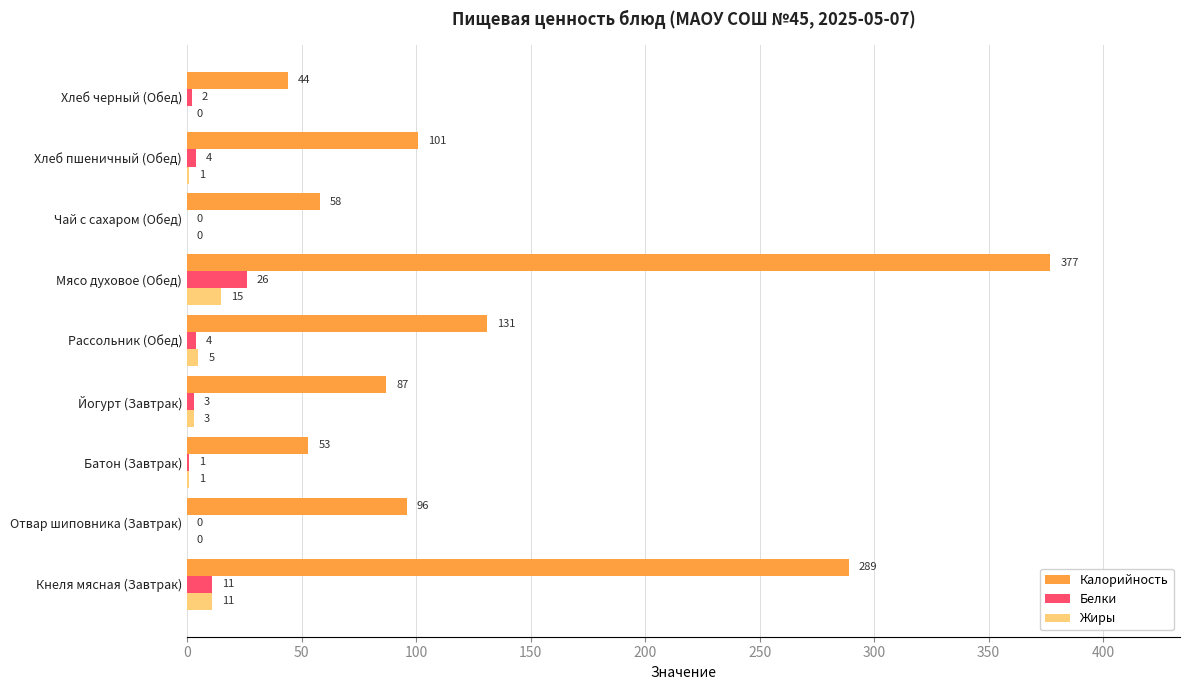

What is the sum of all Жиры values?

36